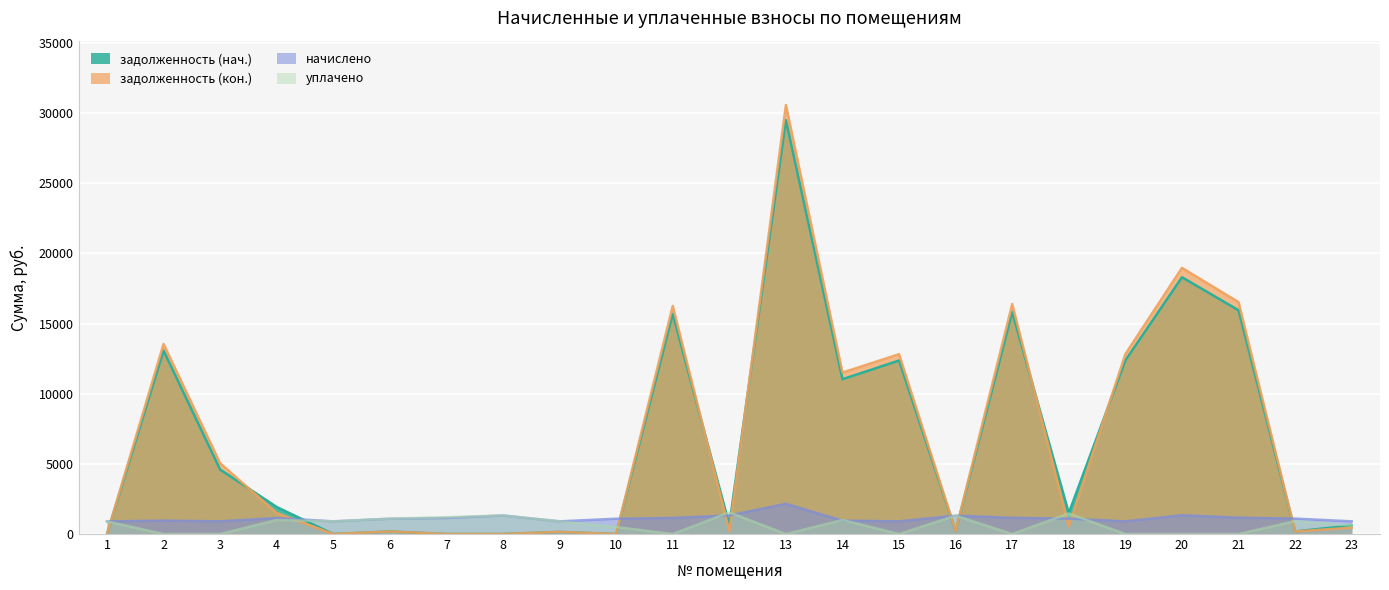

At which label does уплачено first exceed 899?

1